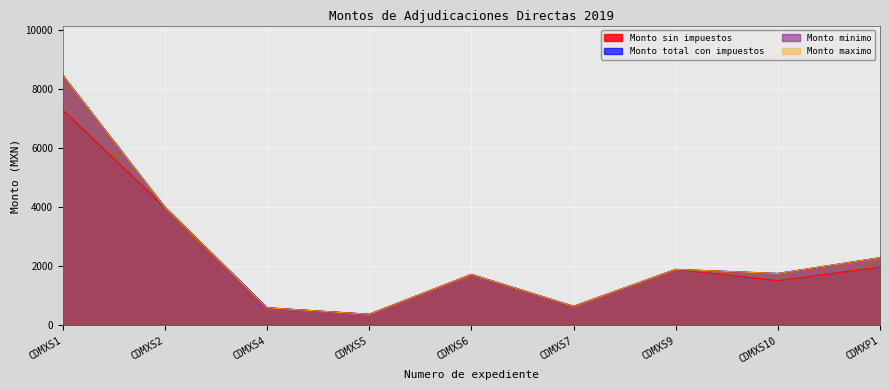

Where is Monto minimo nearest to the value 4424?

CDMXS2